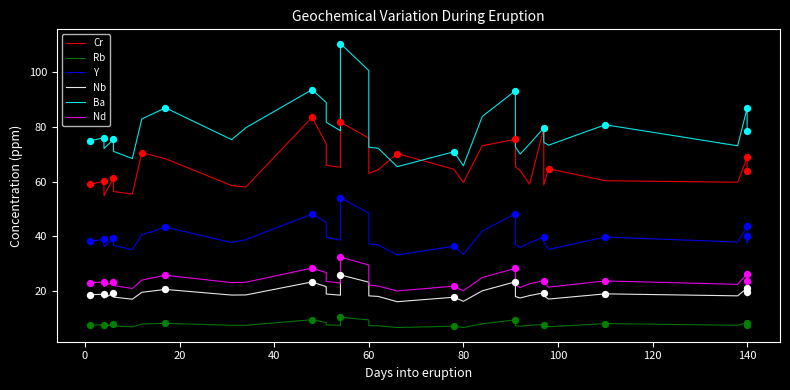

Which series reaches the minimum Y coordinate?

Rb